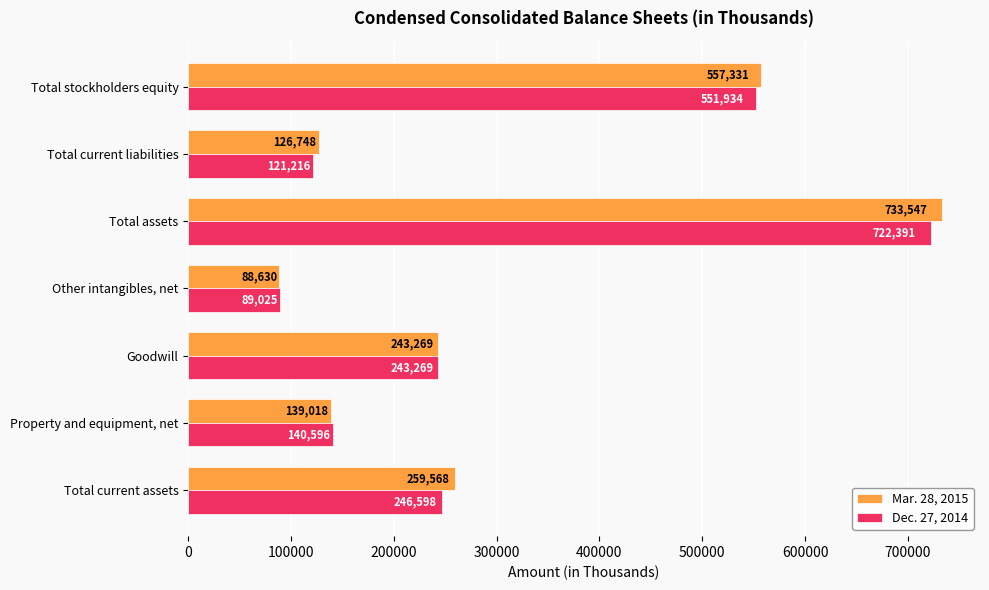

What is the difference between the Dec. 27, 2014 values at Total current liabilities and Other intangibles, net?

32191